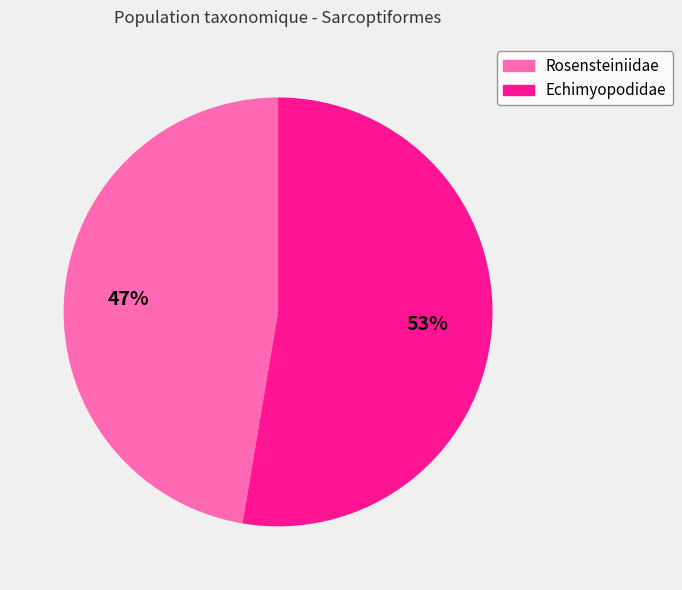

Is the sum of Echimyopodidae and Rosensteiniidae greater than half?

Yes